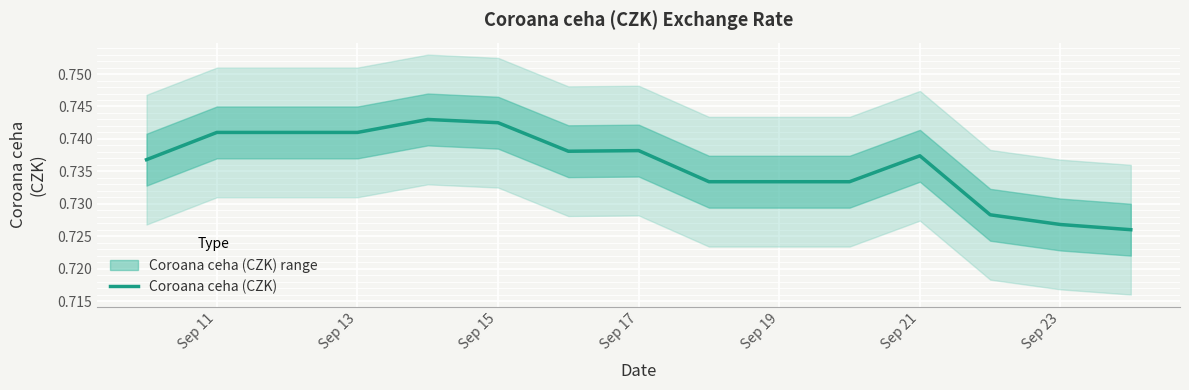

What is the maximum value shown in the chart?

0.7